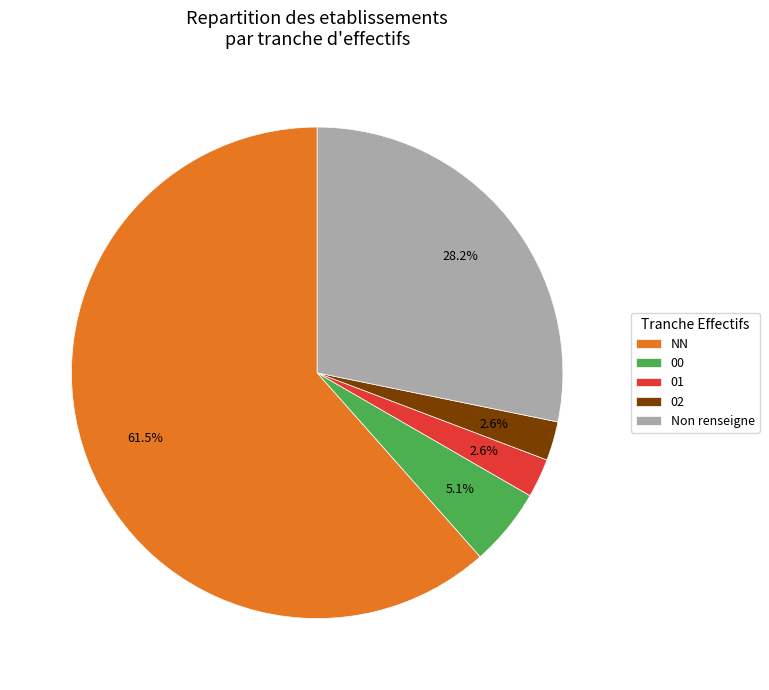

Combined, do NN and 01 account for over 50%?

Yes